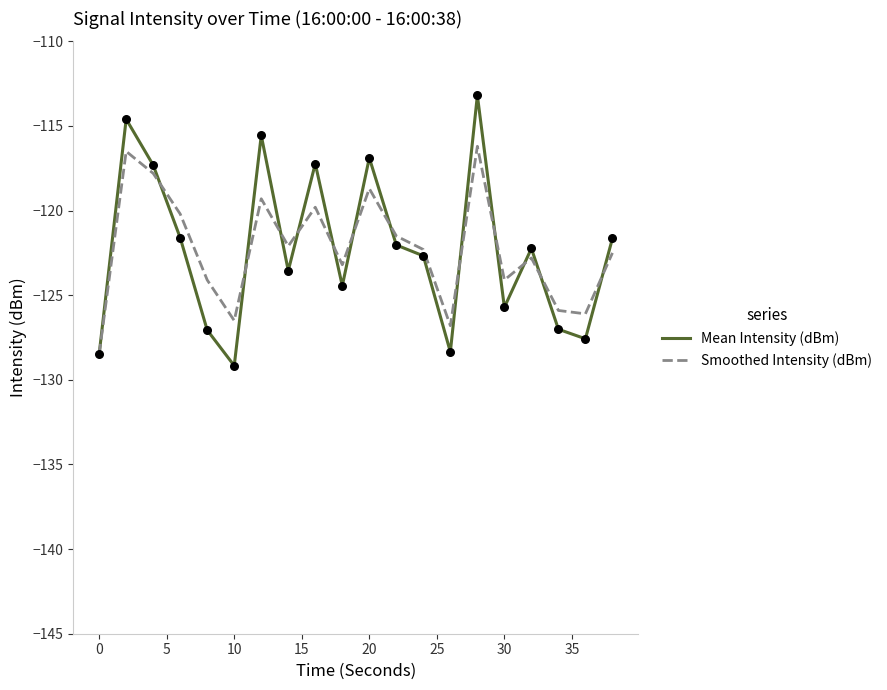

Which series has the widest spread of values?

Mean Intensity (dBm)